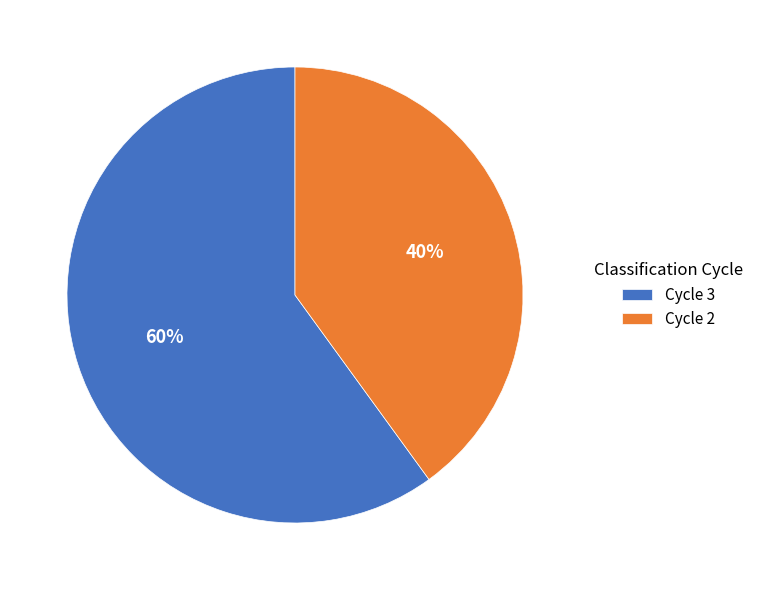

Is there a majority slice in this chart?

Yes